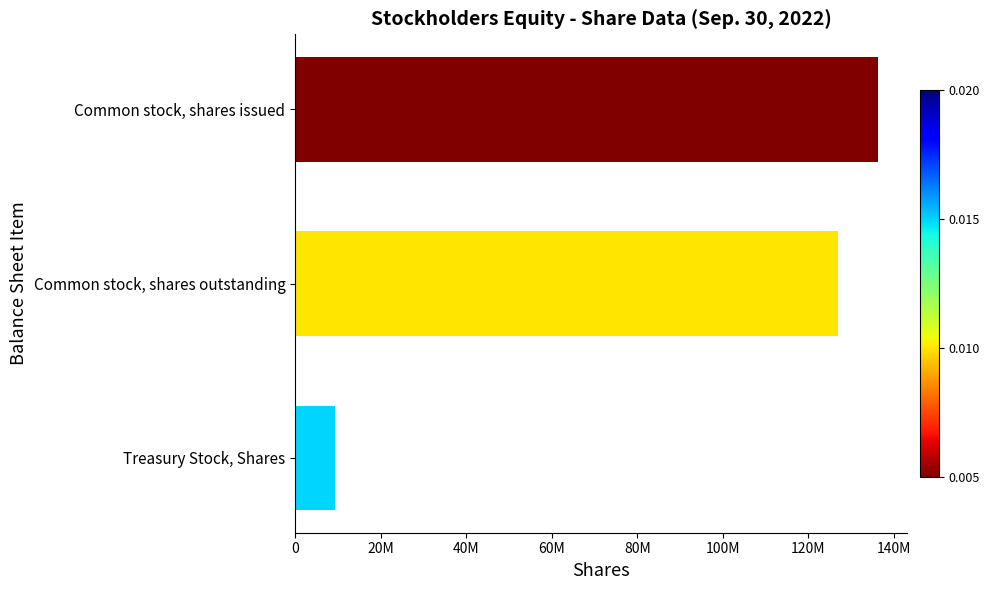

Does the chart contain any negative values?

No